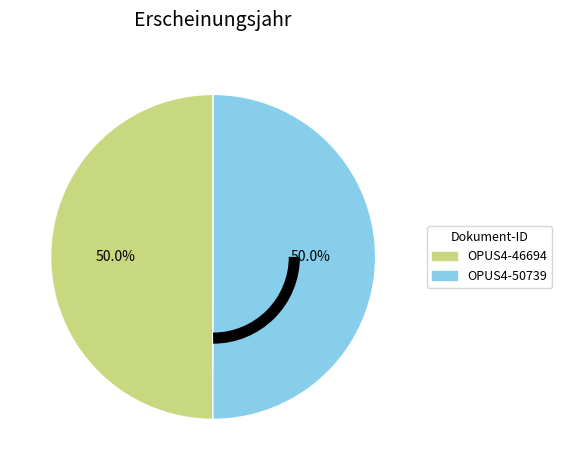

What percentage is NOT represented by OPUS4-50739?

50.0%